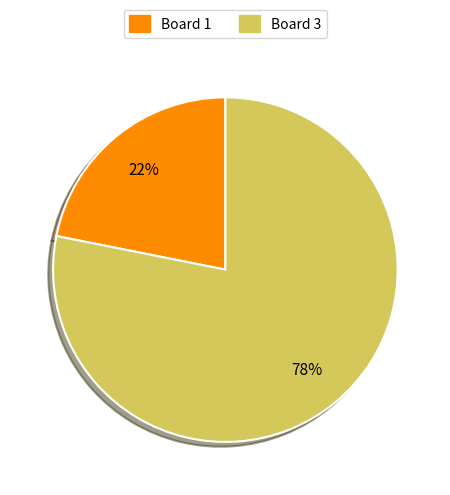

To the nearest percent, what is the average slice percentage?

50%